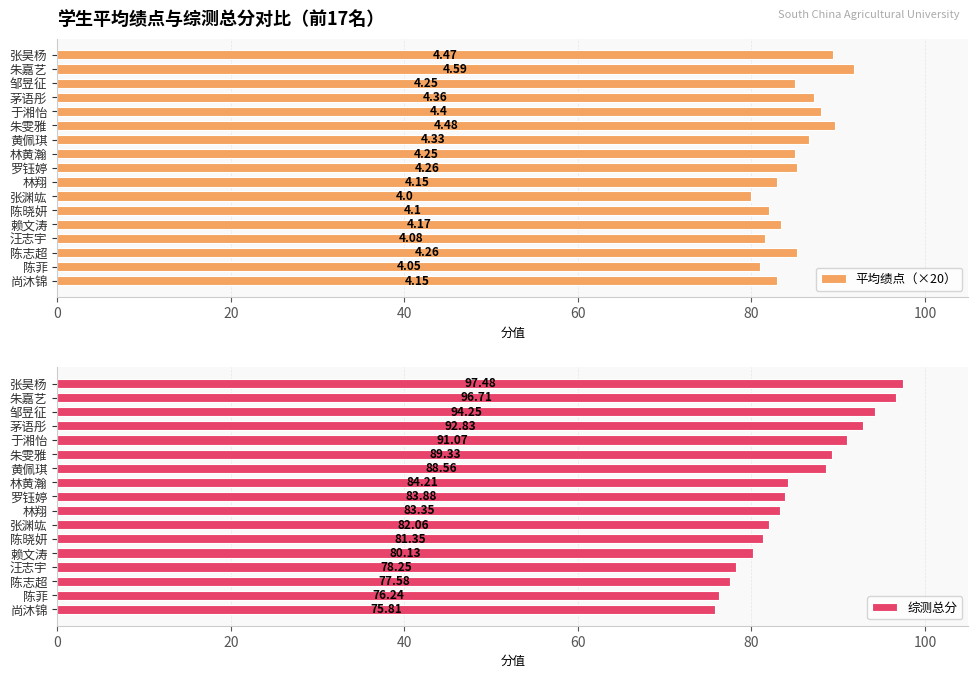

How many bars are there in each group?

2